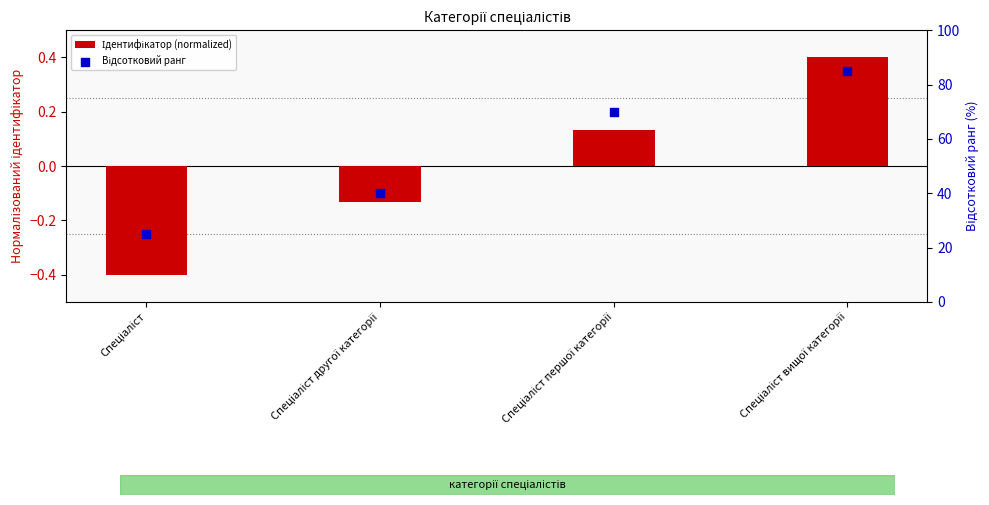

At how many categories does at least one series exceed 40?

2